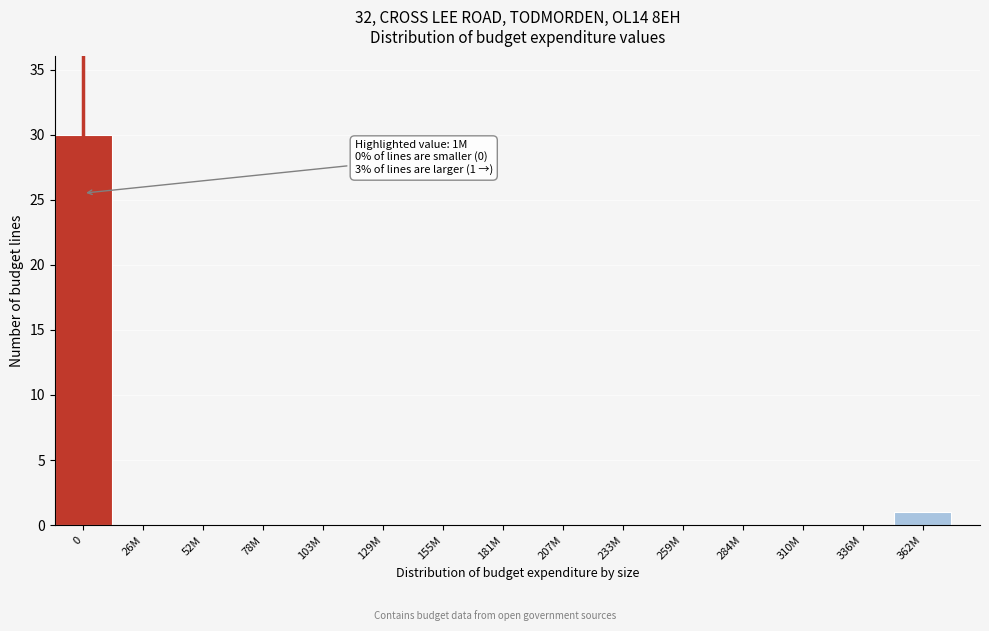

Reading left to right, what are all the values shown in this chart?

0=30	26M=0	52M=0	78M=0	103M=0	129M=0	155M=0	181M=0	207M=0	233M=0	259M=0	284M=0	310M=0	336M=0	362M=1